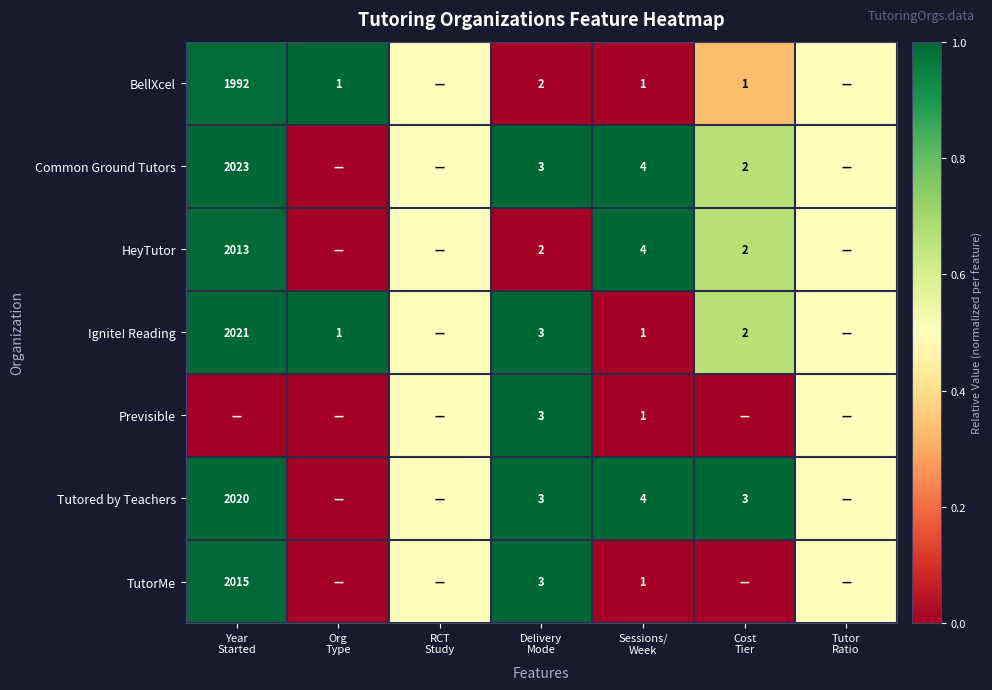

At which category is the sum across all series the highest?

Year
Started